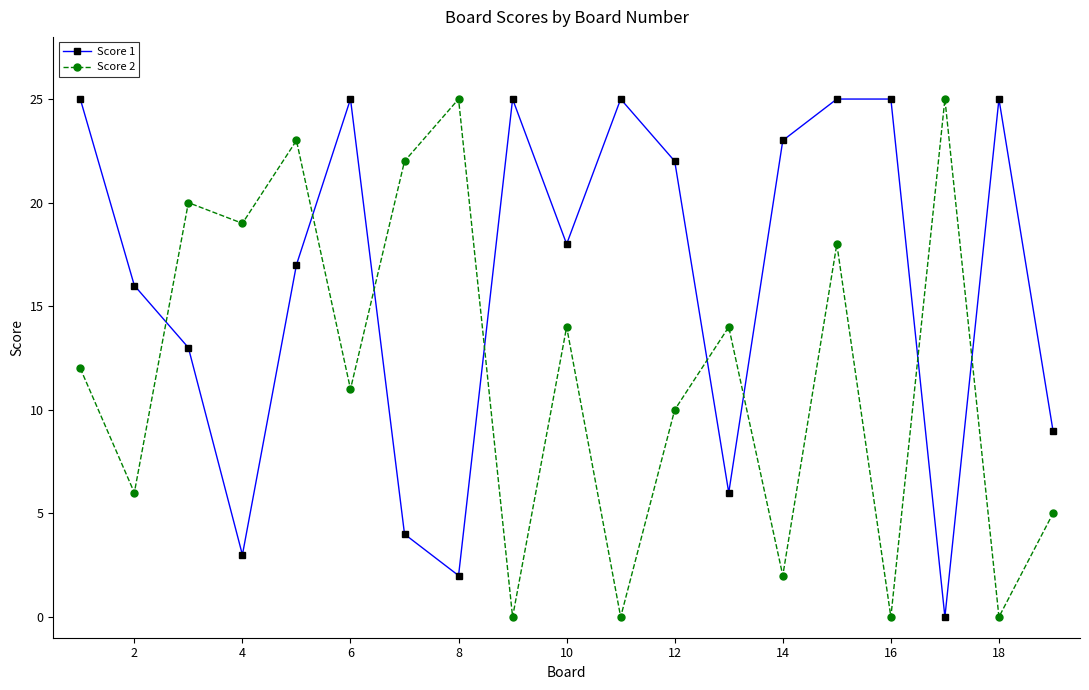

After their last crossing, which series has the higher values: Score 2 or Score 1?

Score 1